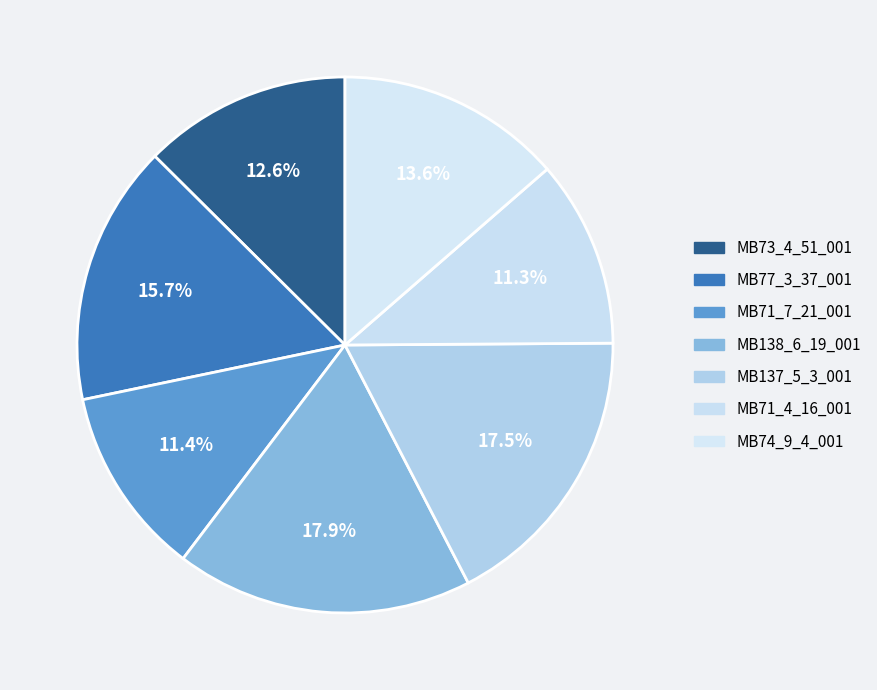

Between MB71_7_21_001 and MB74_9_4_001, which is larger?

MB74_9_4_001